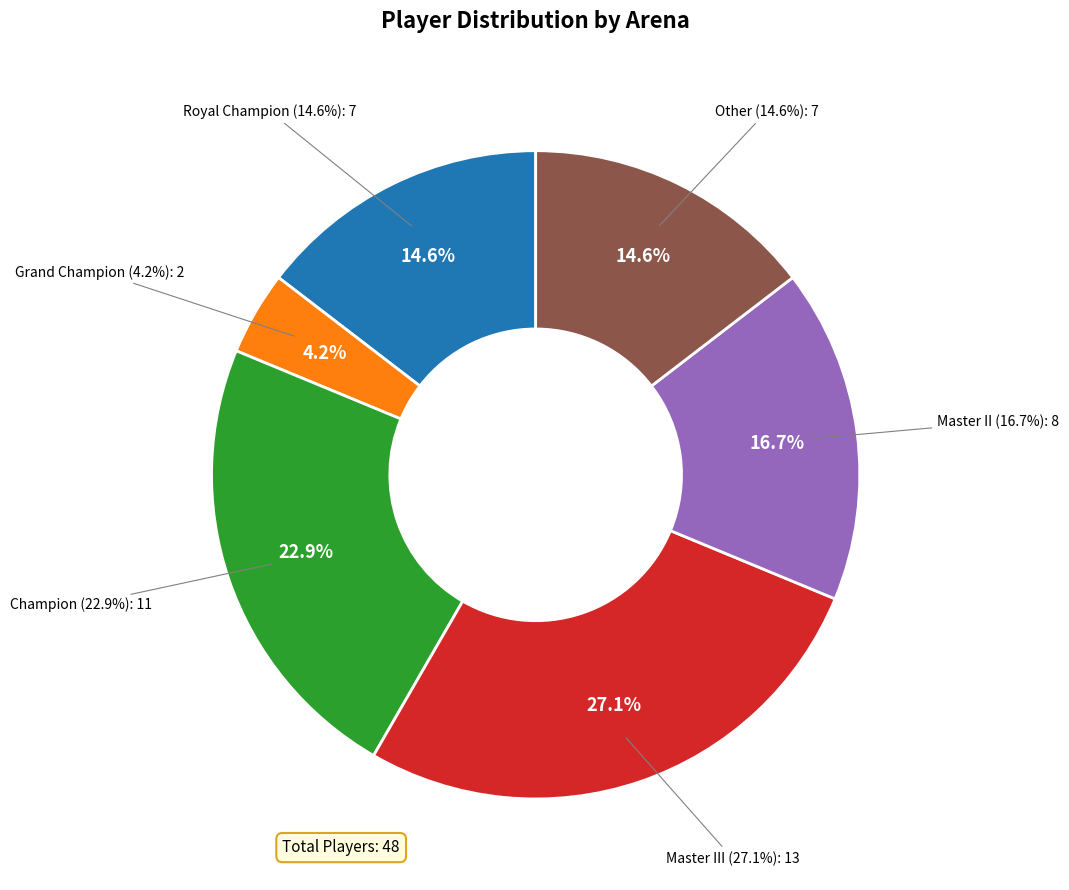

To the nearest percent, what percentage of the pie is Grand Champion?

4%